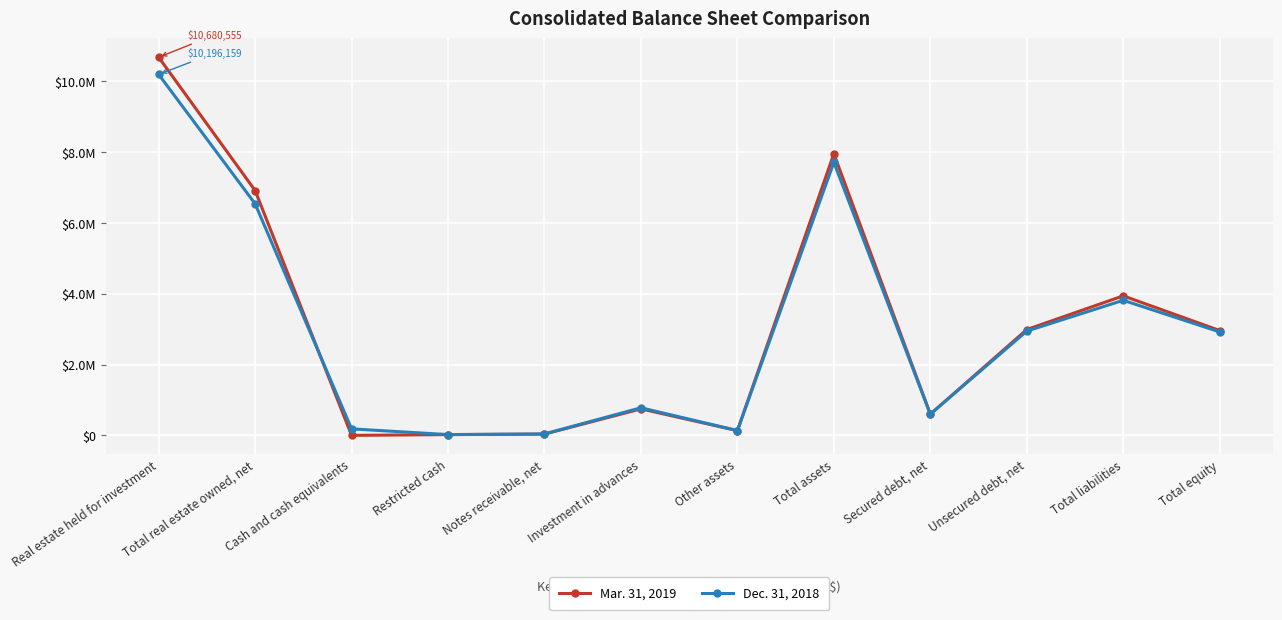

The value of Dec. 31, 2018 at Total real estate owned, net is 6541999. True or false?

True